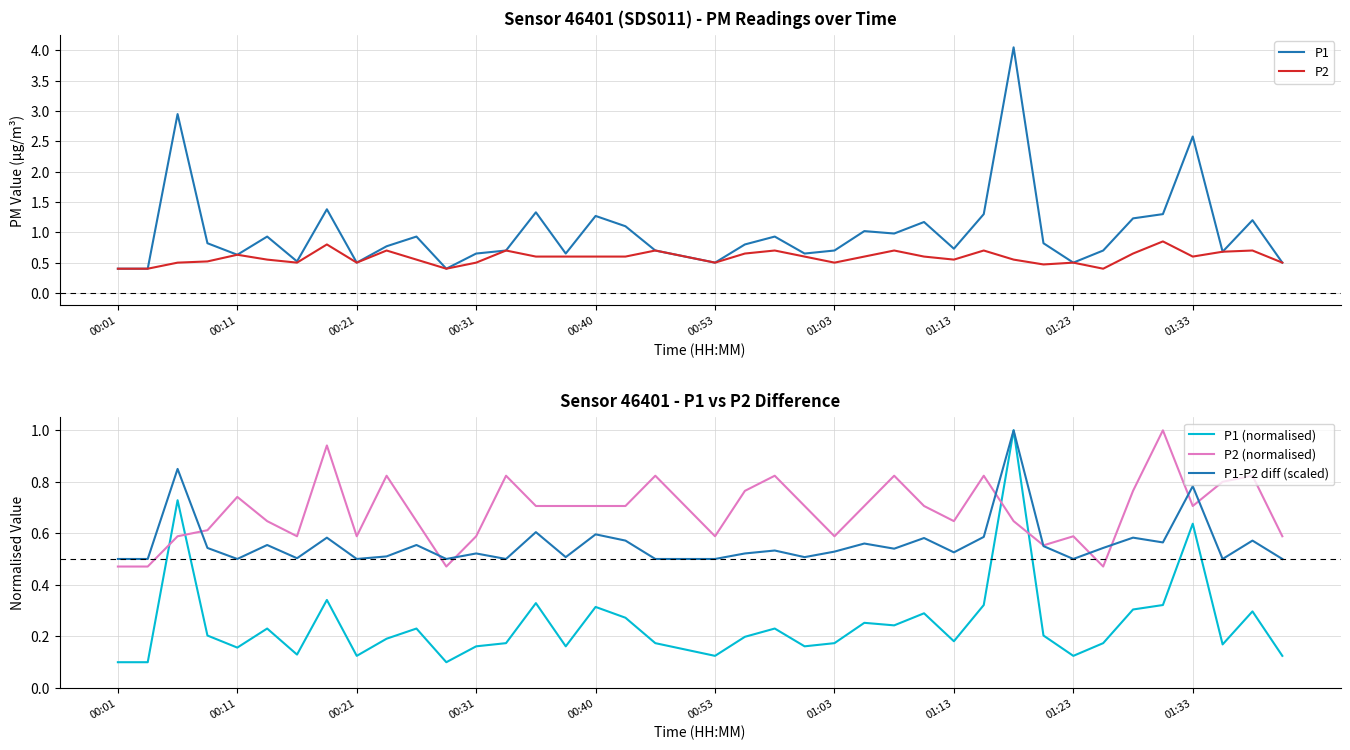

Reading left to right, list all the values displayed in this chart.

P1: 0.4	0.4	3.0	0.8	0.6	0.9	0.5	1.4	0.5	0.8	0.9	0.4	0.7	0.7	1.3	0.7	1.3	1.1	0.7	0.6	0.5	0.8	0.9	0.7	0.7	1.0	1.0	1.2	0.7	1.3	4.0	0.8	0.5	0.7	1.2	1.3	2.6	0.7	1.2	0.5
P2: 0.4	0.4	0.5	0.5	0.6	0.6	0.5	0.8	0.5	0.7	0.6	0.4	0.5	0.7	0.6	0.6	0.6	0.6	0.7	0.6	0.5	0.7	0.7	0.6	0.5	0.6	0.7	0.6	0.6	0.7	0.6	0.5	0.5	0.4	0.7	0.8	0.6	0.7	0.7	0.5
P1 (normalised): 0.1	0.1	0.7	0.2	0.2	0.2	0.1	0.3	0.1	0.2	0.2	0.1	0.2	0.2	0.3	0.2	0.3	0.3	0.2	0.1	0.1	0.2	0.2	0.2	0.2	0.3	0.2	0.3	0.2	0.3	1.0	0.2	0.1	0.2	0.3	0.3	0.6	0.2	0.3	0.1
P2 (normalised): 0.5	0.5	0.6	0.6	0.7	0.6	0.6	0.9	0.6	0.8	0.6	0.5	0.6	0.8	0.7	0.7	0.7	0.7	0.8	0.7	0.6	0.8	0.8	0.7	0.6	0.7	0.8	0.7	0.6	0.8	0.6	0.6	0.6	0.5	0.8	1.0	0.7	0.8	0.8	0.6
P1-P2 diff (scaled): 0.5	0.5	0.9	0.5	0.5	0.6	0.5	0.6	0.5	0.5	0.6	0.5	0.5	0.5	0.6	0.5	0.6	0.6	0.5	0.5	0.5	0.5	0.5	0.5	0.5	0.6	0.5	0.6	0.5	0.6	1.0	0.6	0.5	0.5	0.6	0.6	0.8	0.5	0.6	0.5